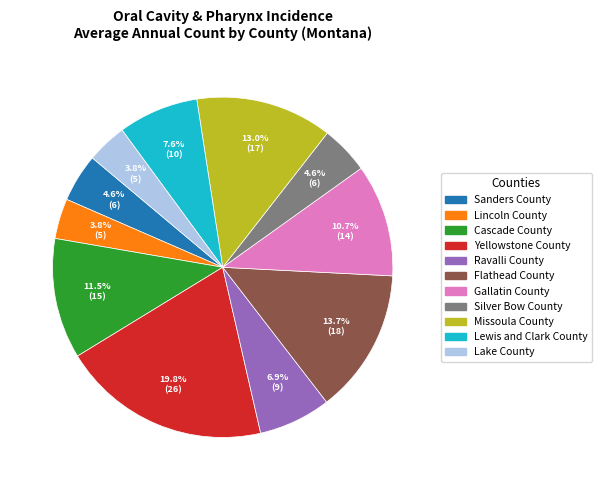

Does any single category account for the majority?

No